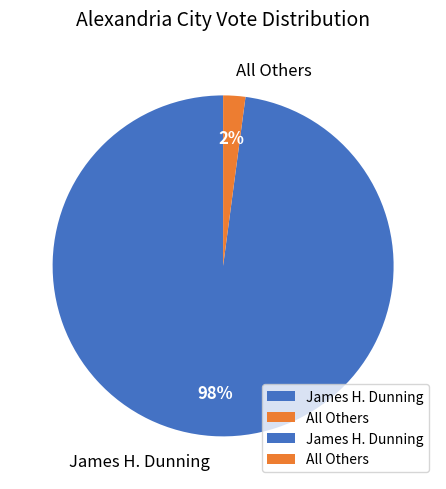

Rank the categories by value from lowest to highest.

All Others, James H. Dunning